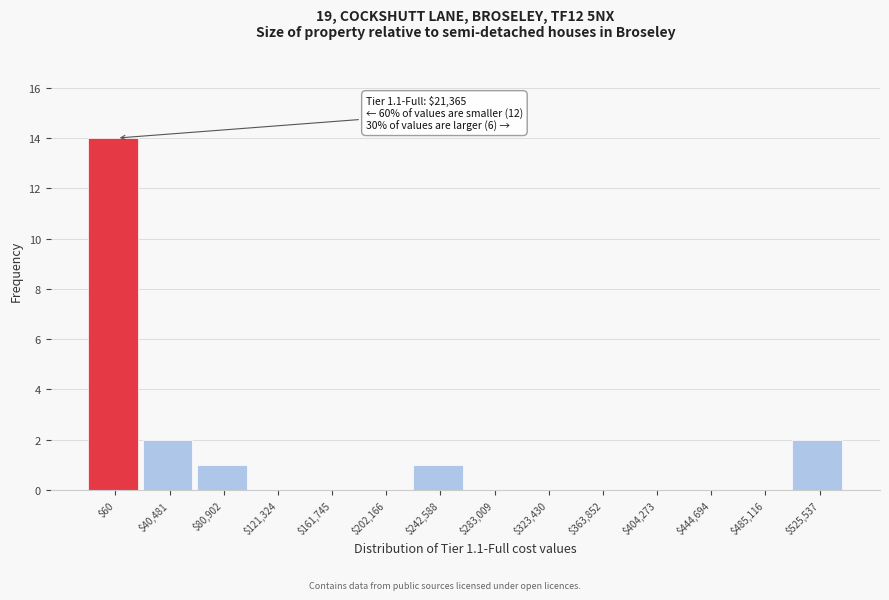

What is the maximum value shown in the chart?

14